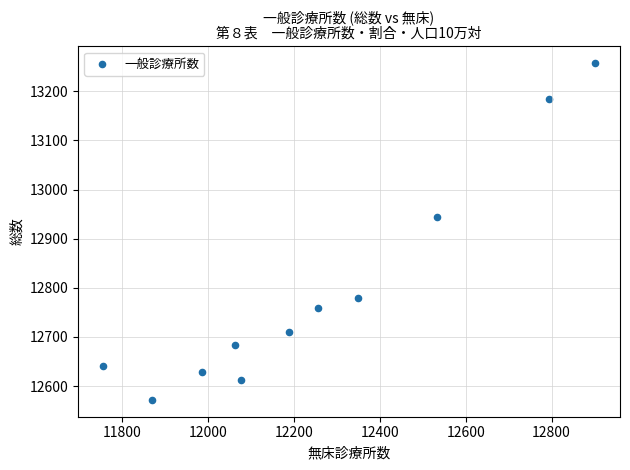

What Y value in the scatter plot is closest to 12914?

12944